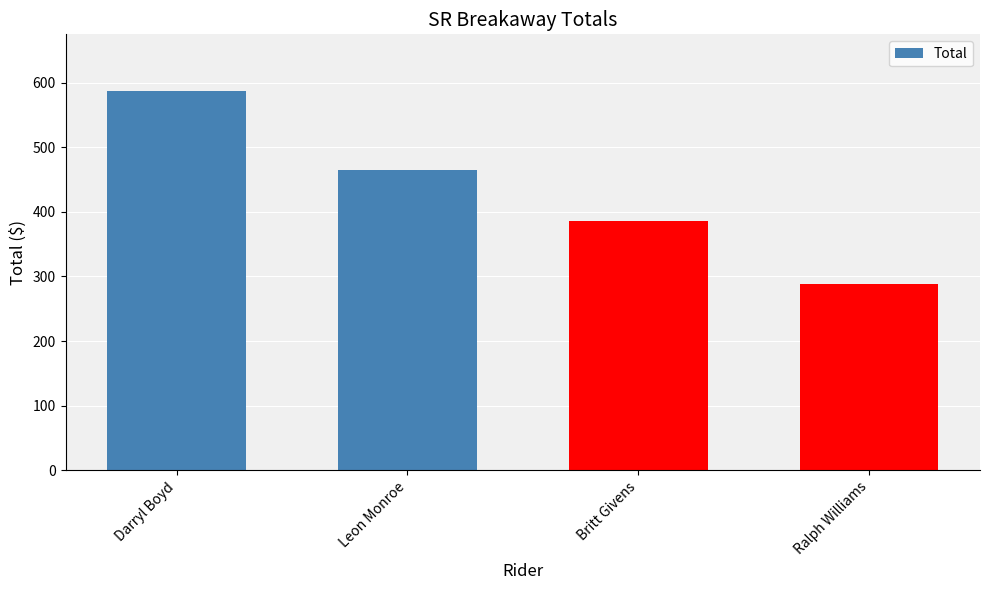

What is the smallest value displayed?

289.1